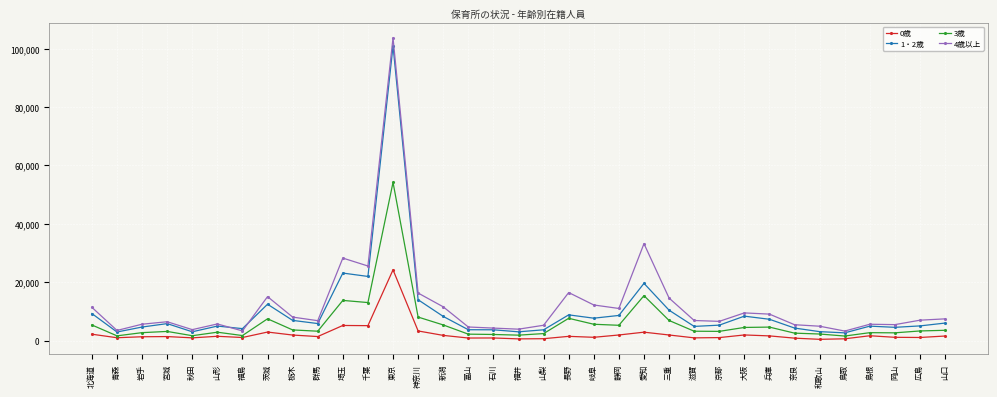

Which series has the largest total across all categories?

4歳以上